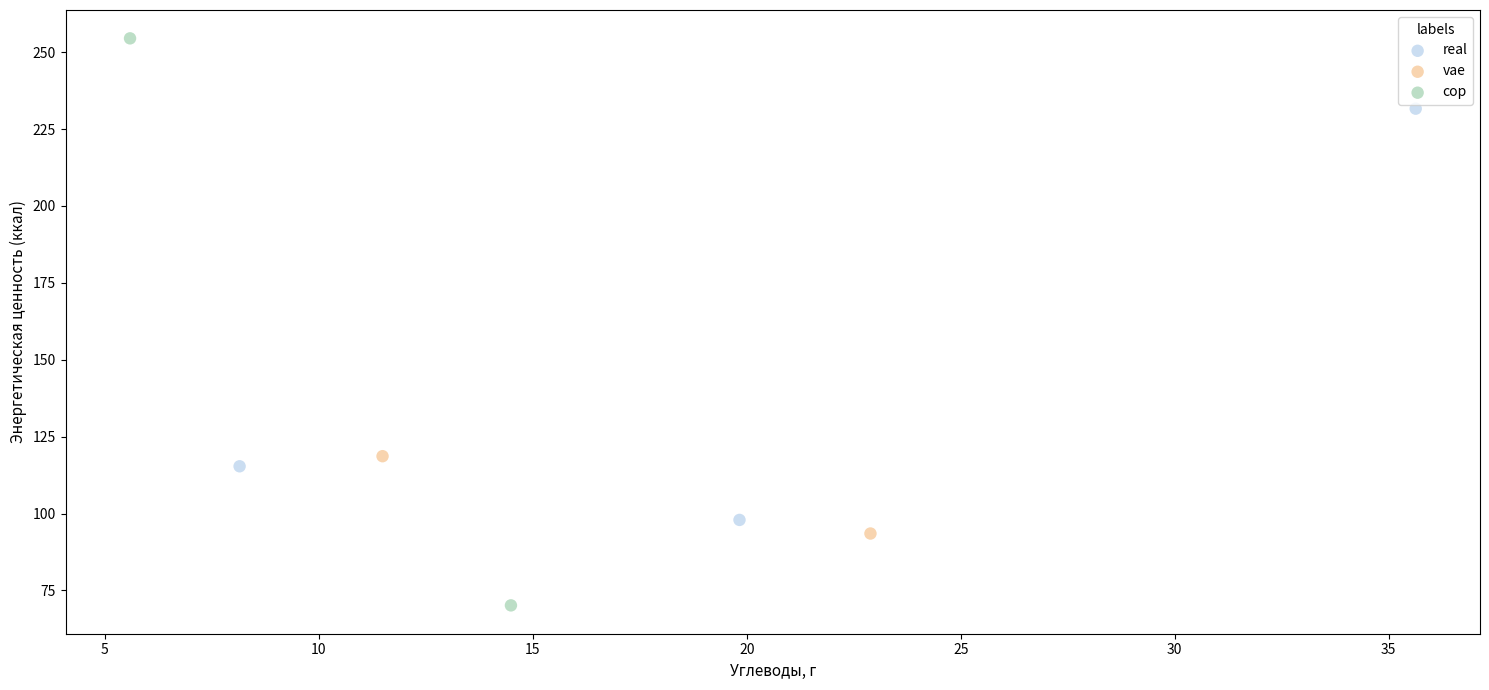

Which series contains the lowest Y value?

cop